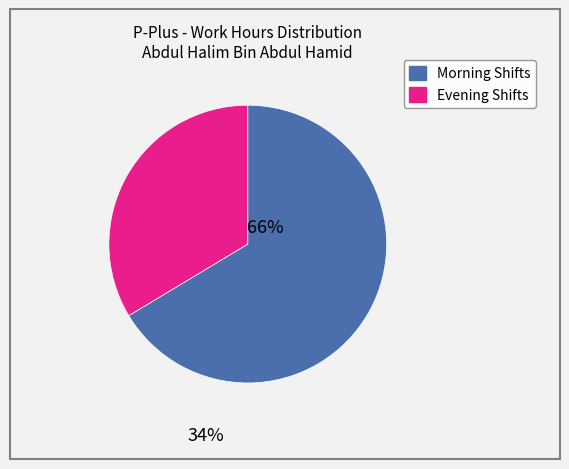

Is there any slice that represents more than half of the pie?

Yes